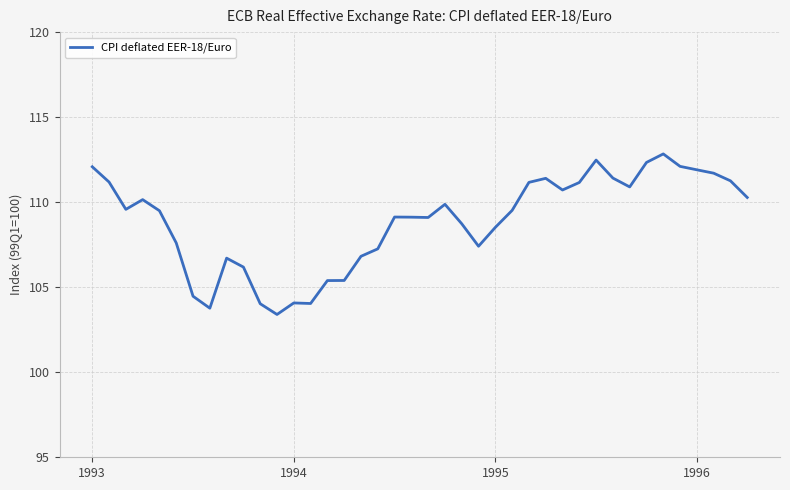

What is the smallest value displayed?

103.4